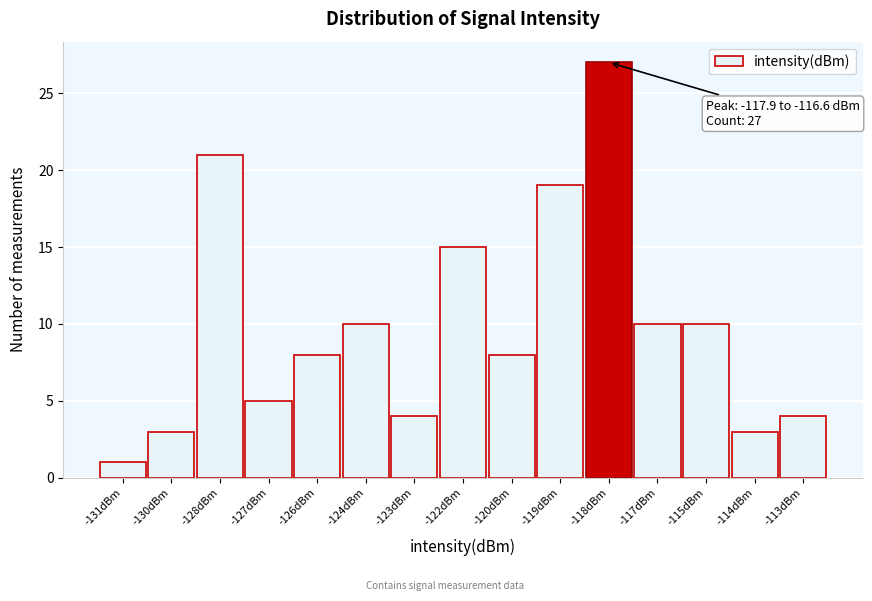

Reading right to left, extract all data points from this chart.

-113dBm=4	-114dBm=3	-115dBm=10	-117dBm=10	-118dBm=27	-119dBm=19	-120dBm=8	-122dBm=15	-123dBm=4	-124dBm=10	-126dBm=8	-127dBm=5	-128dBm=21	-130dBm=3	-131dBm=1